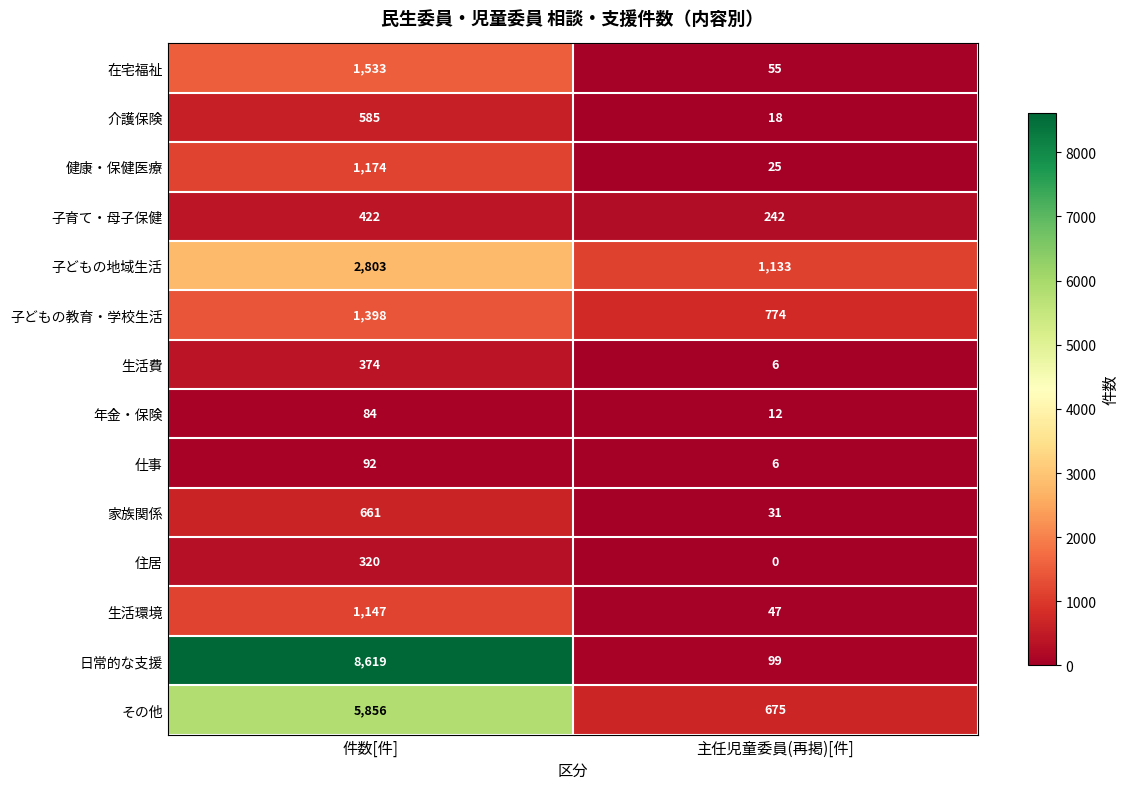

The 子どもの地域生活 series shows 1855 at 主任児童委員(再掲)[件]. True or false?

False